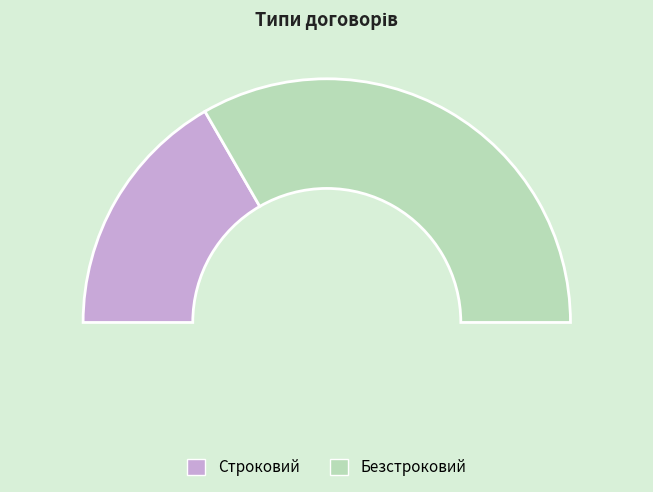

Between Безстроковий and Строковий, which is larger?

Безстроковий